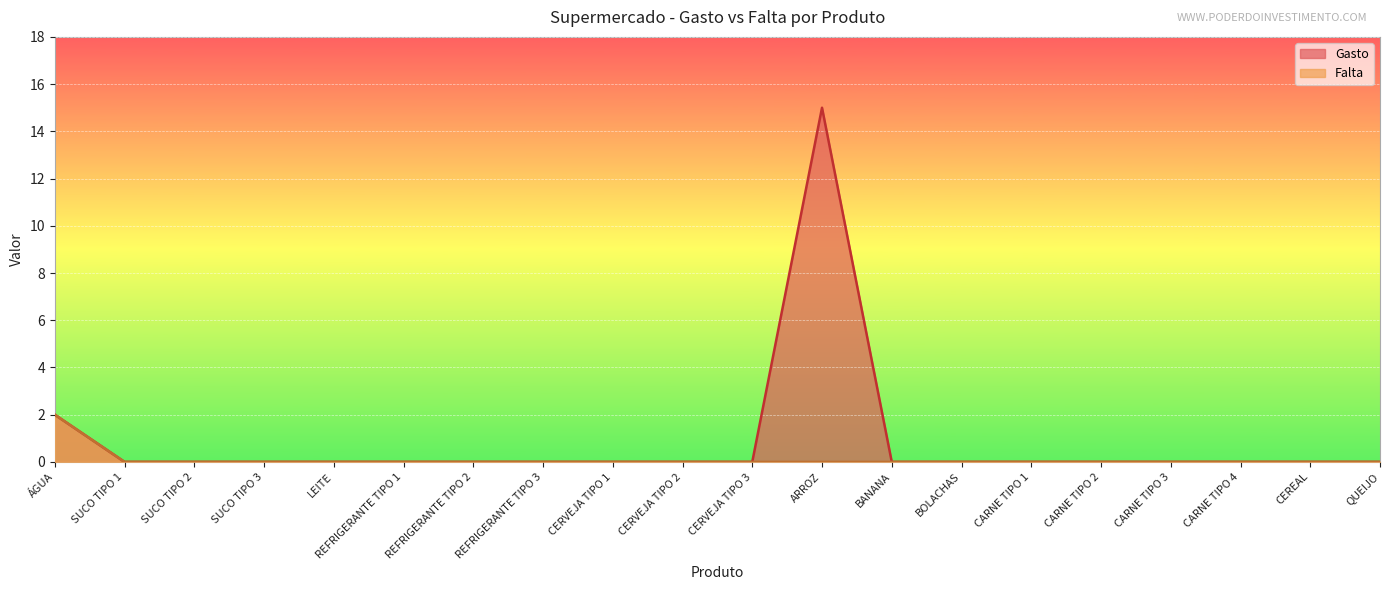

True or false: Falta and Gasto intersect in this chart.

False